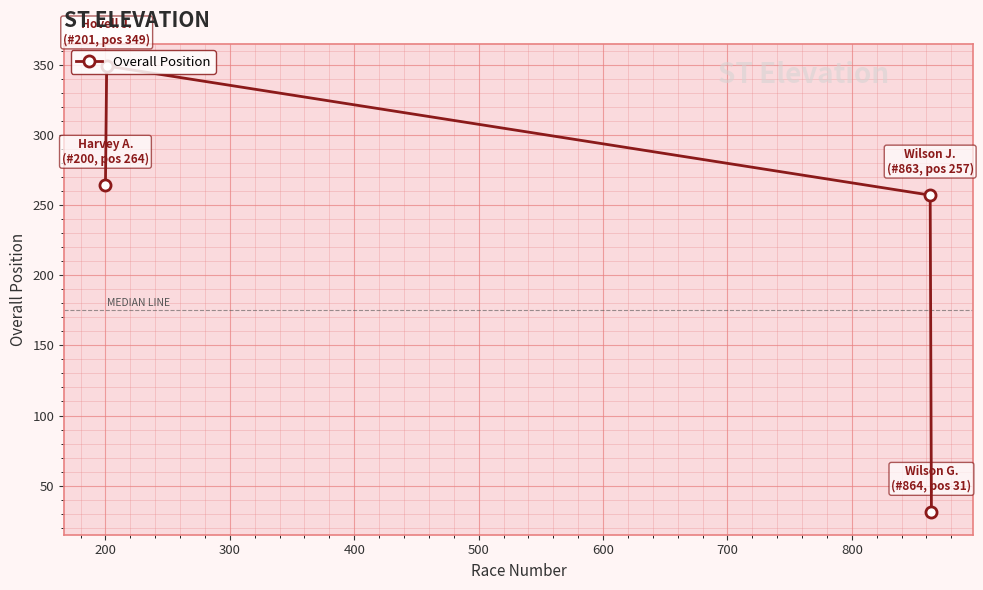

What is the difference between the maximum and minimum values?

318